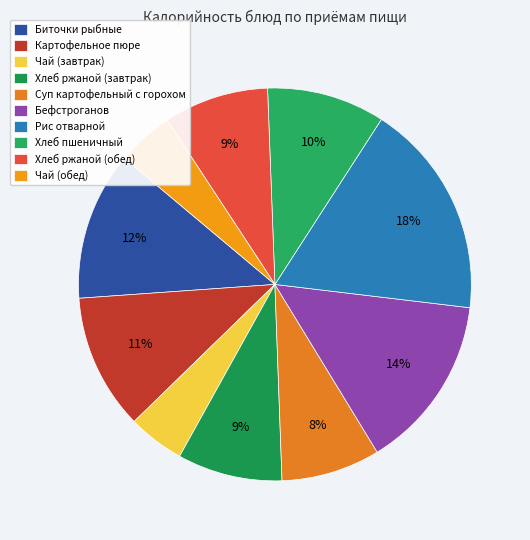

Which category has the smallest portion of the pie?

Чай (завтрак)